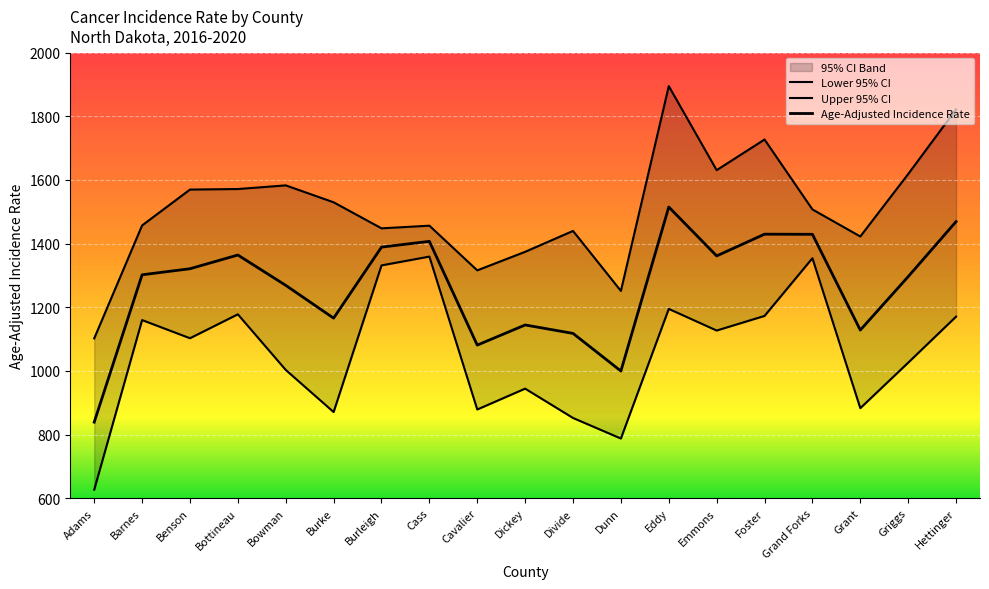

True or false: Lower 95% CI and Upper 95% CI intersect in this chart.

False